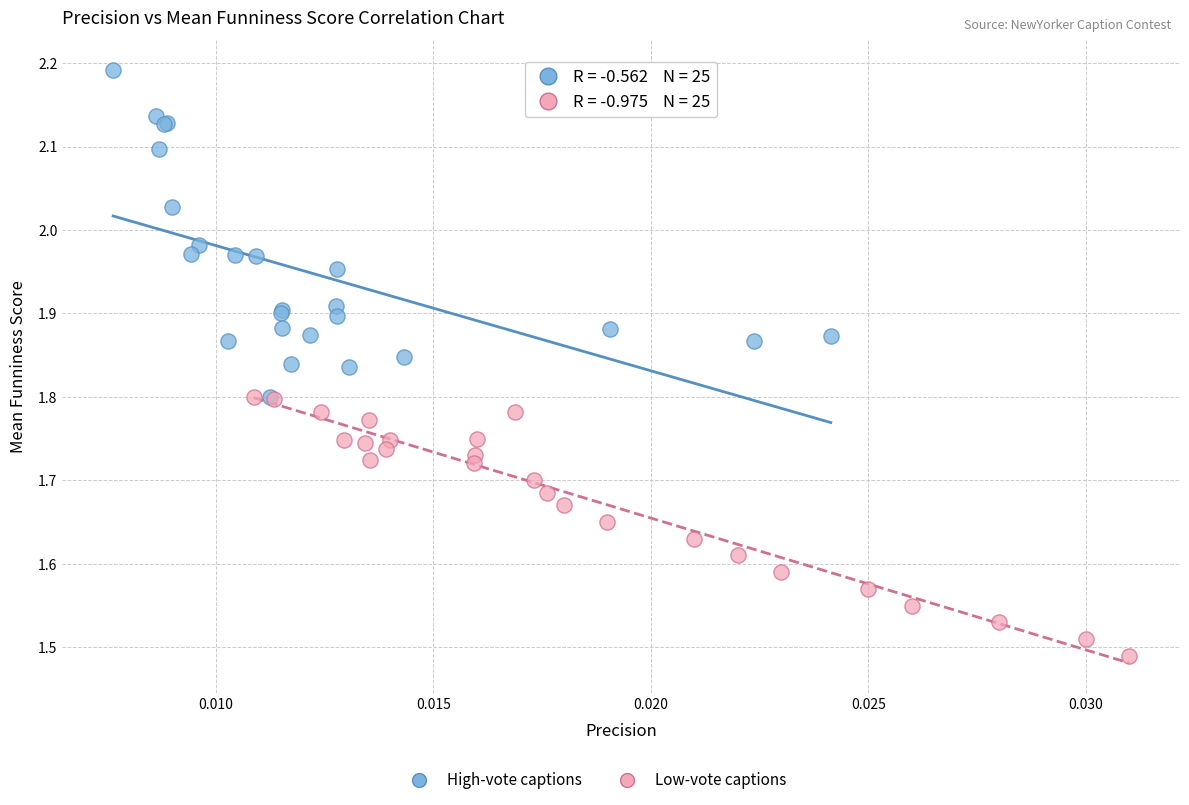

Which series reaches the maximum Y coordinate?

High-vote captions